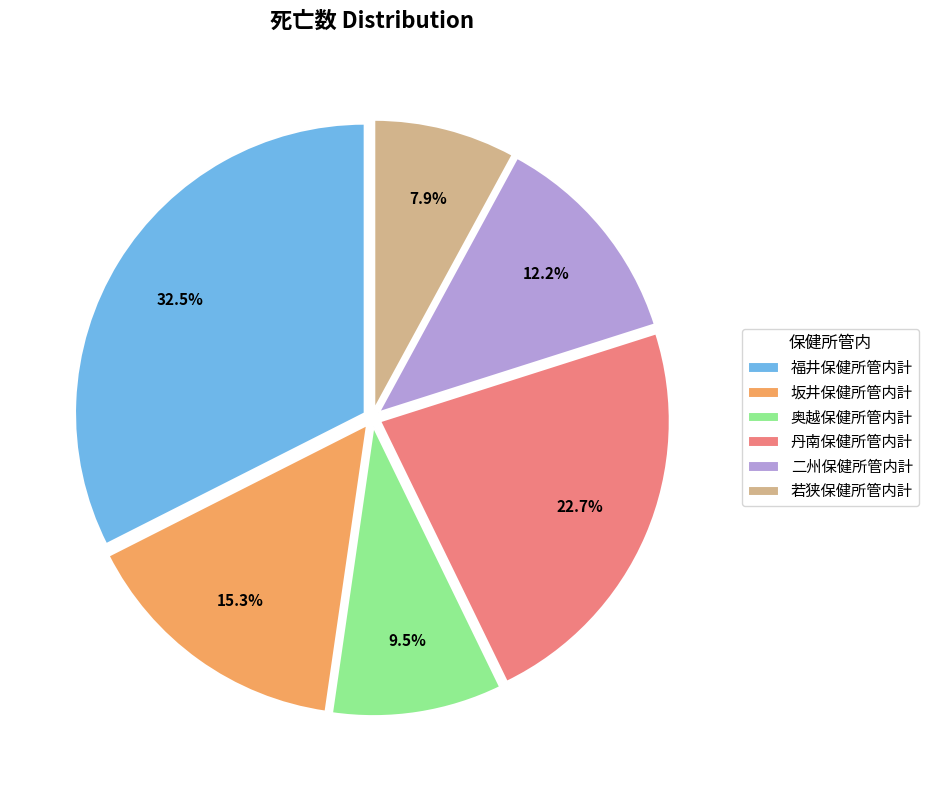

What is the ratio of the value at 奥越保健所管内計 to the value at 福井保健所管内計?

0.3